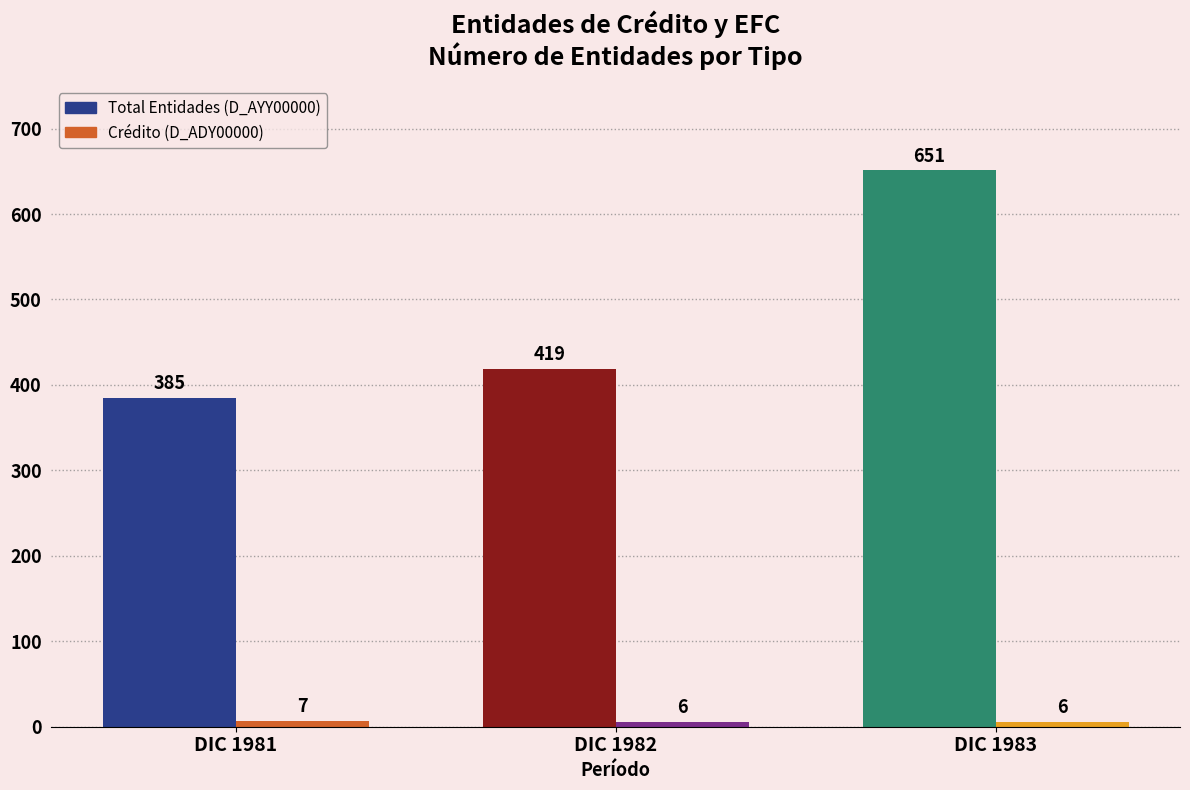

Which label corresponds to the largest value in the chart?

DIC 1983